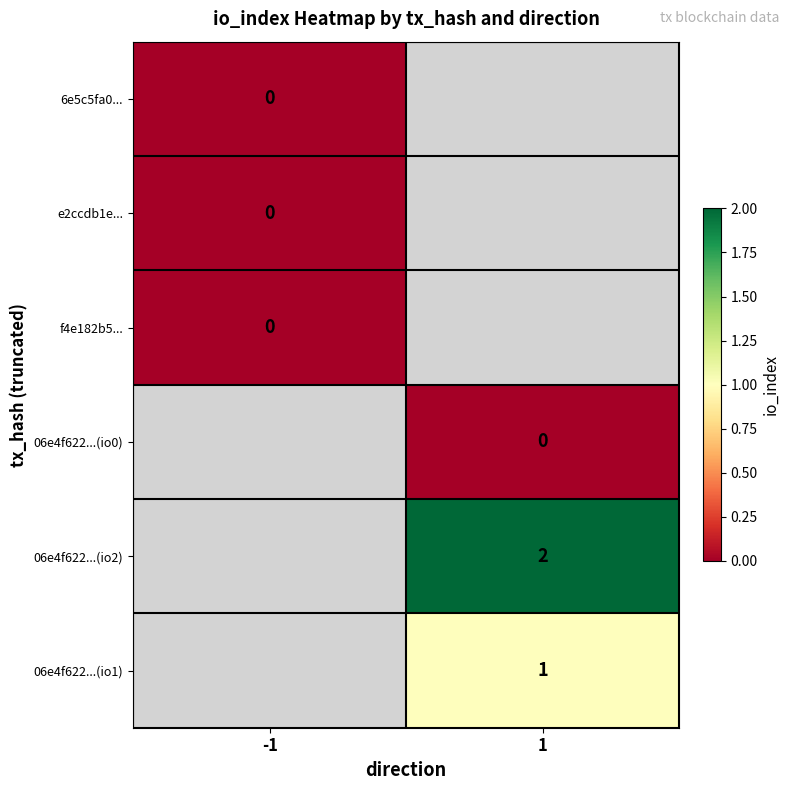

Is it true that 06e4f622...(io1) equals 1 at 1?

True